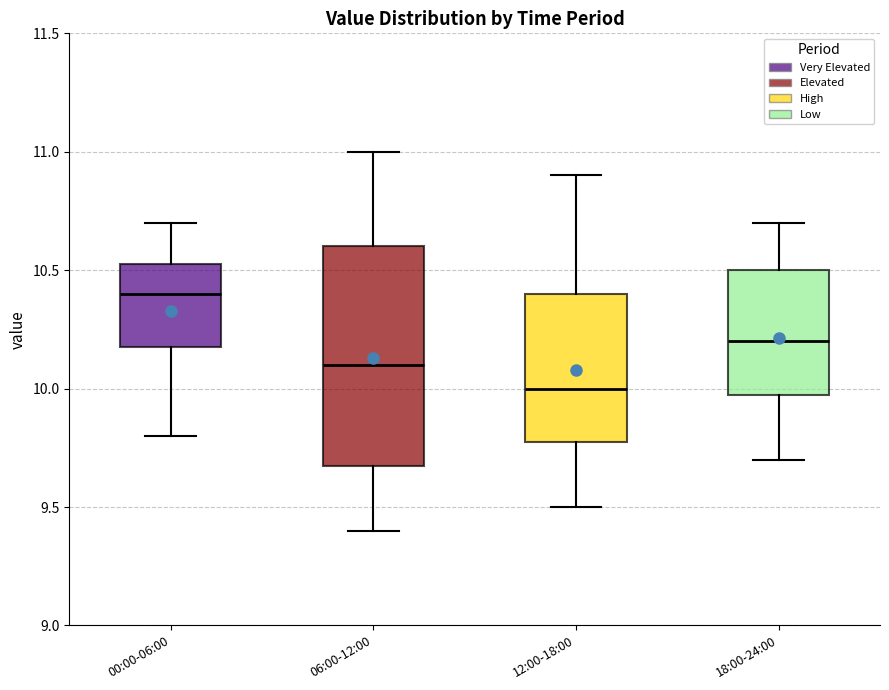

Where does the lower whisker of the box for 00:00-06:00 end on the y-axis? The values are not printed on the chart, so give them approximately, as read against the axis.

9.80